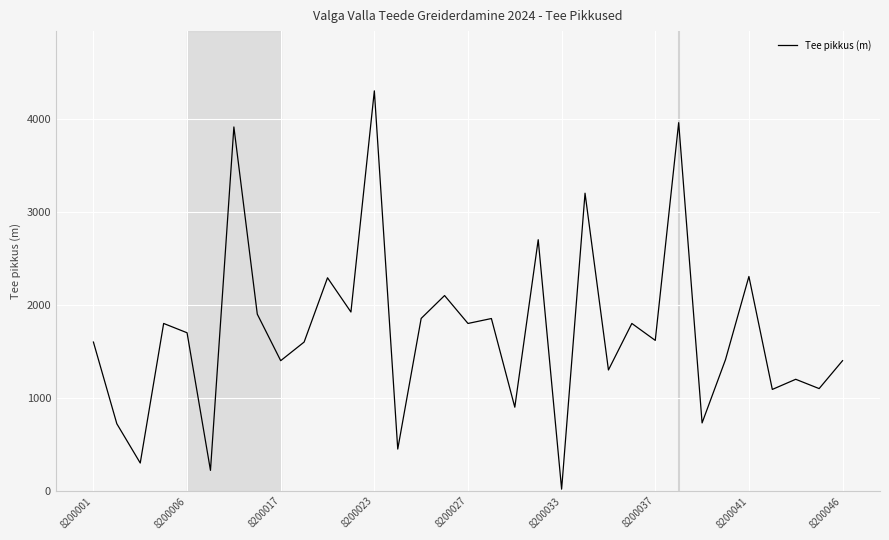

What is the greatest value displayed?

4300